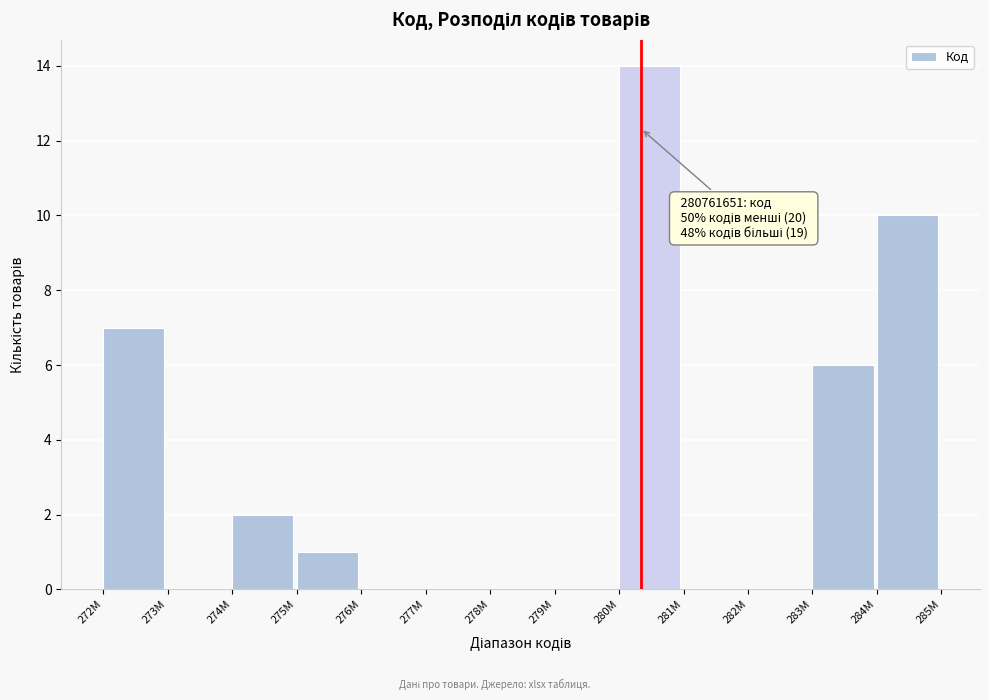

Reading left to right, transcribe all the data shown in this chart.

272M=7	273M=0	274M=2	275M=1	276M=0	277M=0	278M=0	279M=0	280M=14	281M=0	282M=0	283M=6	284M=10